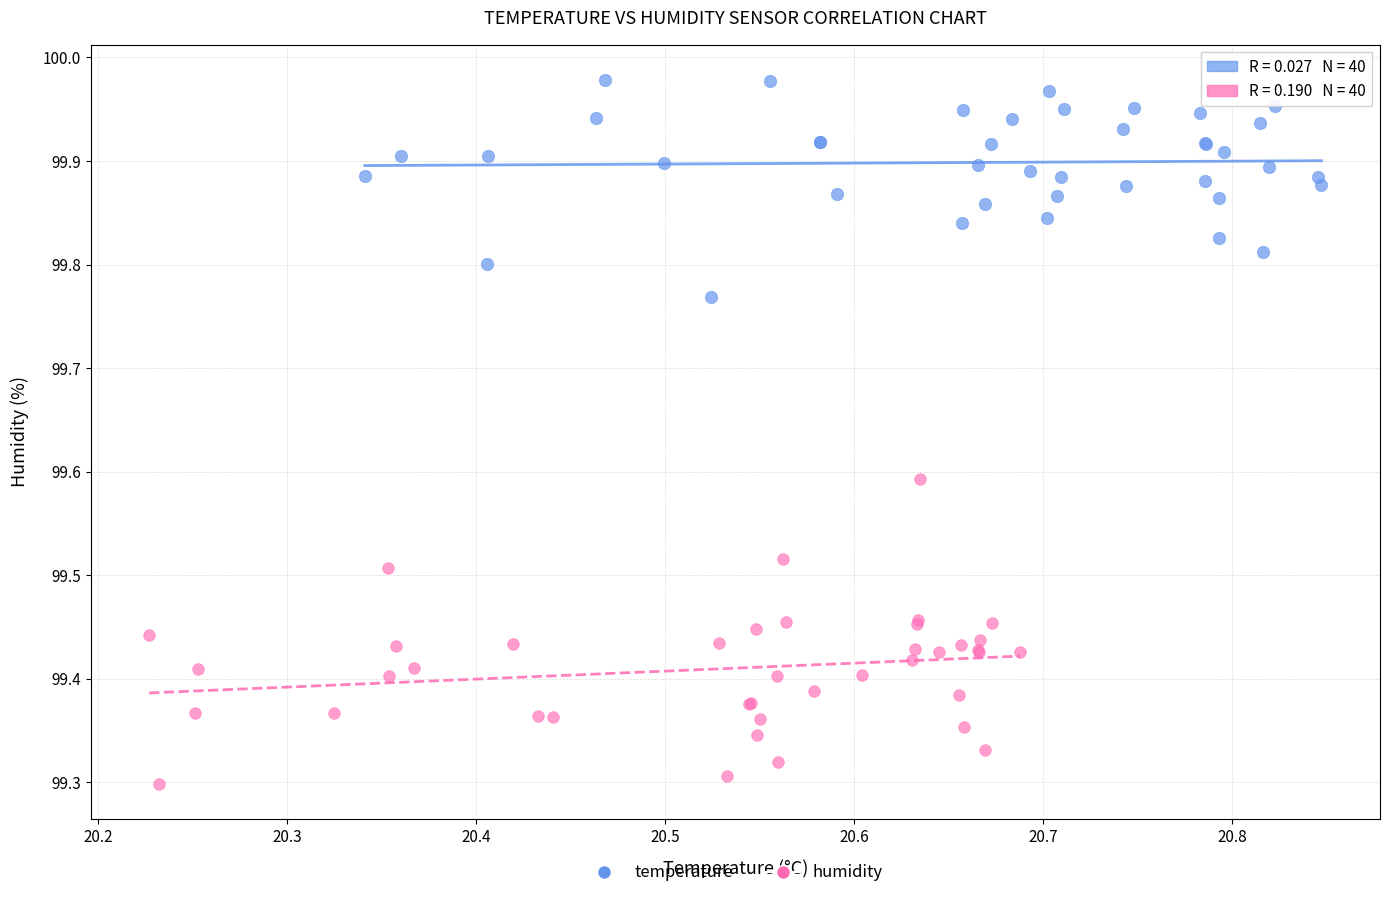

Which series has the largest Y range (max minus min)?

humidity